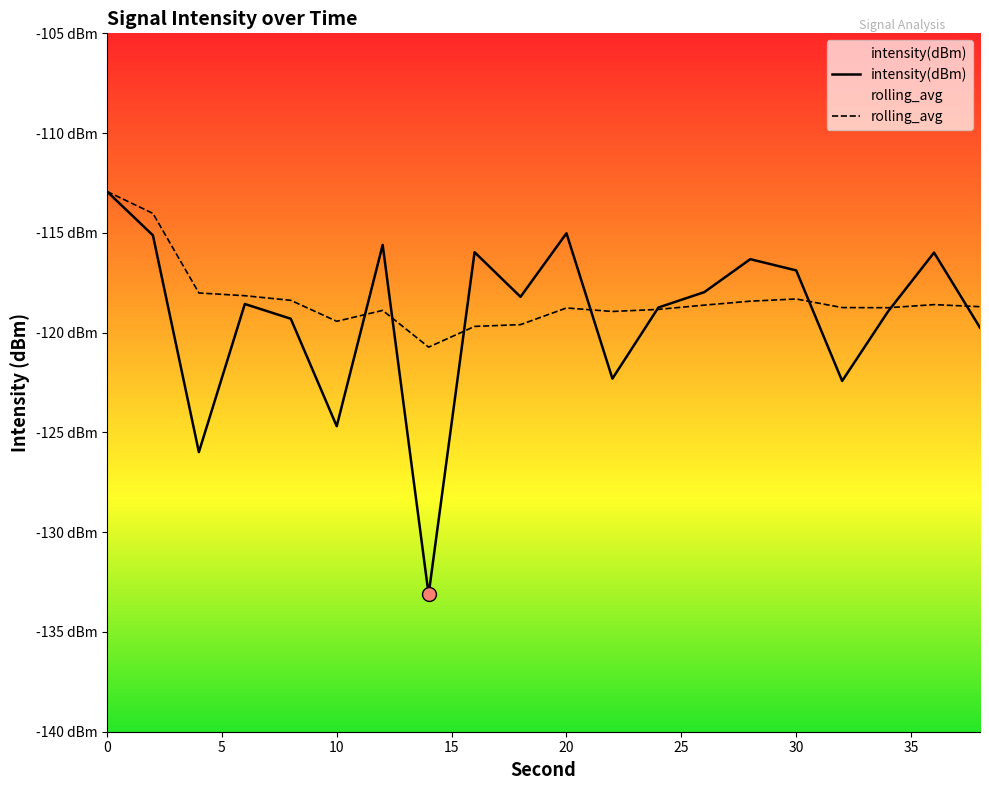

At how many categories does at least one series exceed -129?

20